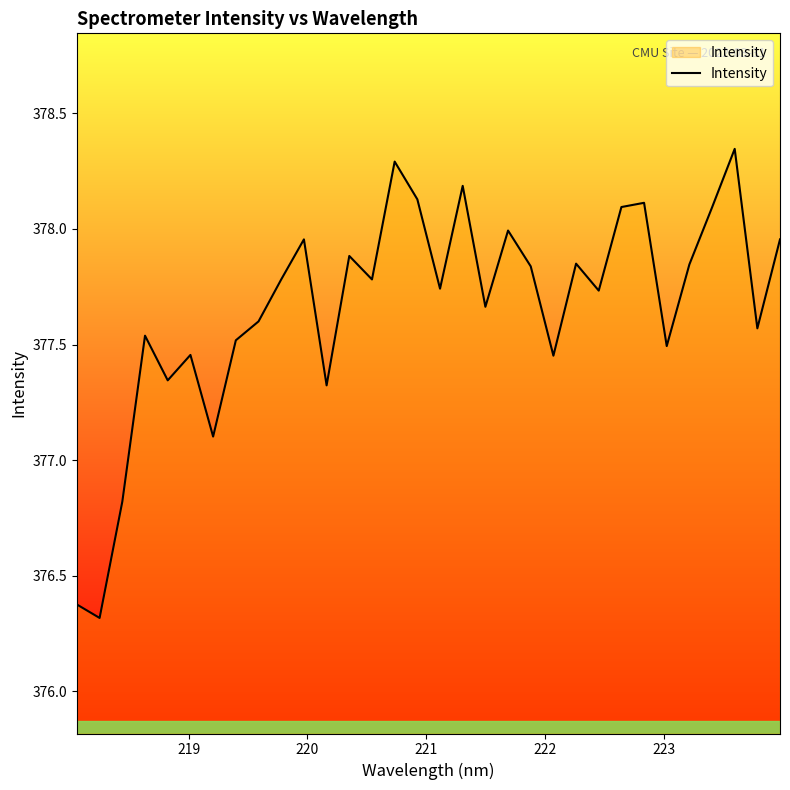

Is this an area chart (filled region under the line)?

Yes